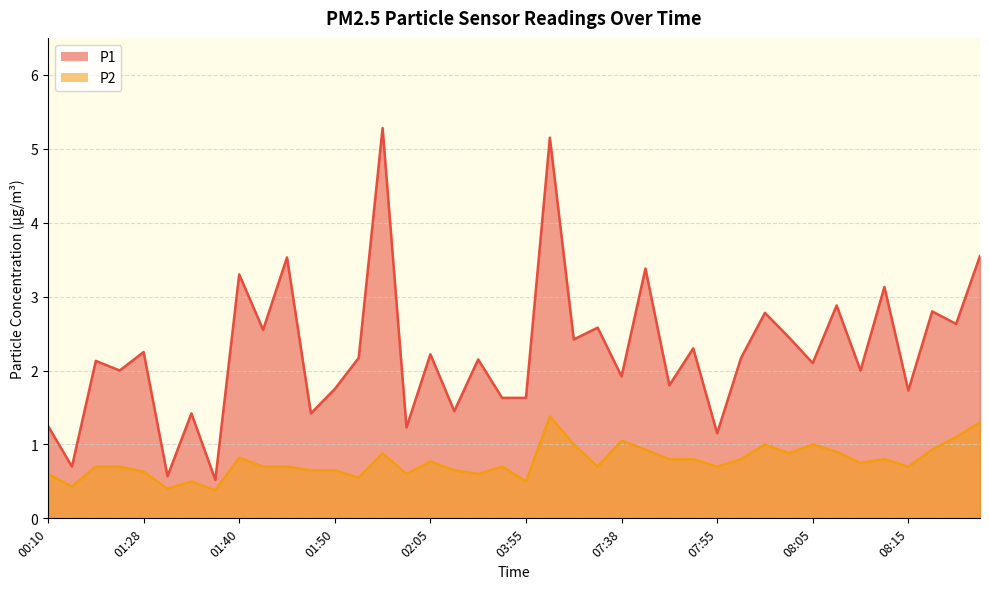

What is the sum of all P2 values?

30.6